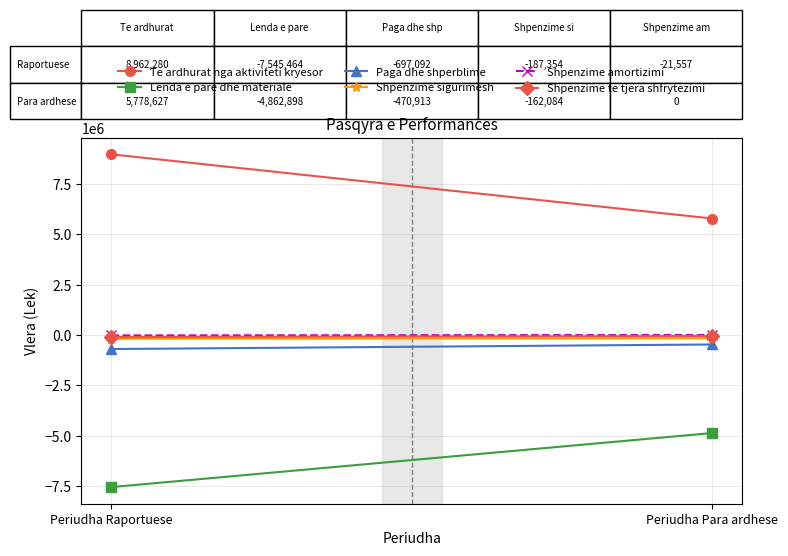

Reading left to right, transcribe all the data shown in this chart.

Te ardhurat nga aktiviteti kryesor: Periudha Raportuese=8962280	Periudha Para ardhese=5778627
Lenda e pare dhe materiale: Periudha Raportuese=-7545464	Periudha Para ardhese=-4862898
Paga dhe shperblime: Periudha Raportuese=-697092	Periudha Para ardhese=-470913
Shpenzime sigurimesh: Periudha Raportuese=-187354	Periudha Para ardhese=-162084
Shpenzime amortizimi: Periudha Raportuese=-21557	Periudha Para ardhese=0
Shpenzime te tjera shfrytezimi: Periudha Raportuese=-102452	Periudha Para ardhese=-51379